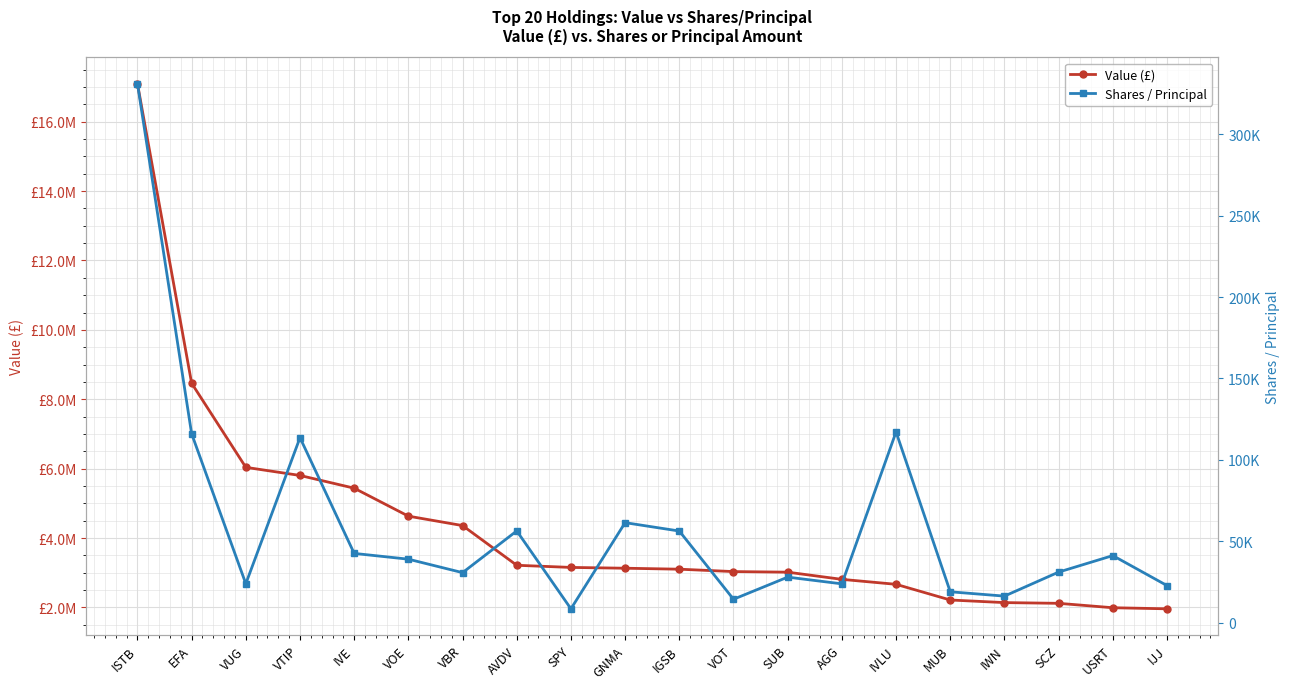

How many data points in Value (£) are above 3130000?

9